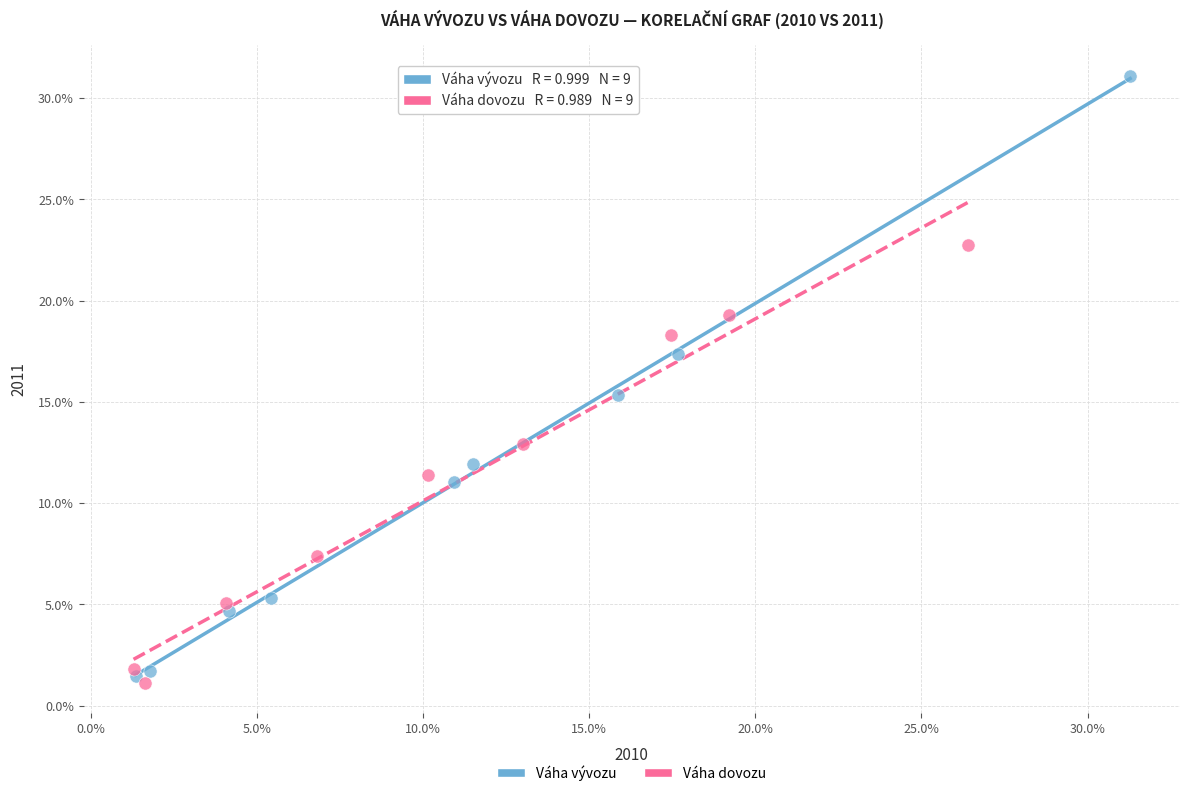

Which series has the largest Y range (max minus min)?

Váha vývozu